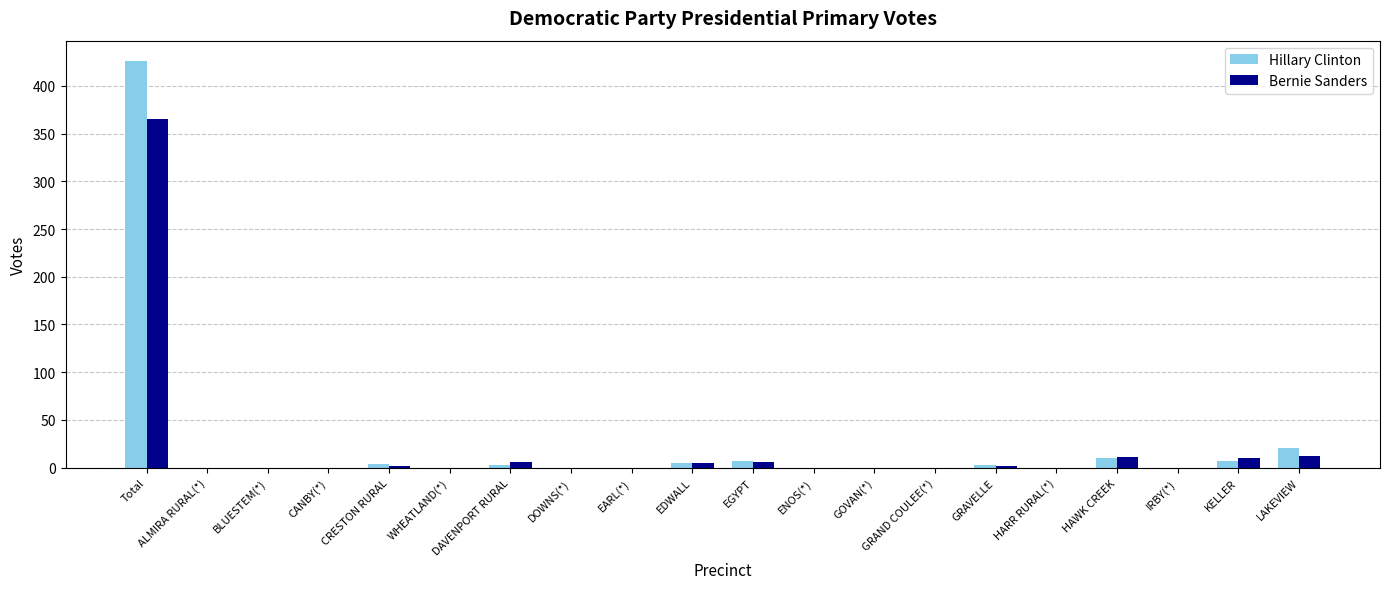

What is the sum of the Bernie Sanders values at Total and ALMIRA RURAL(*)?

365